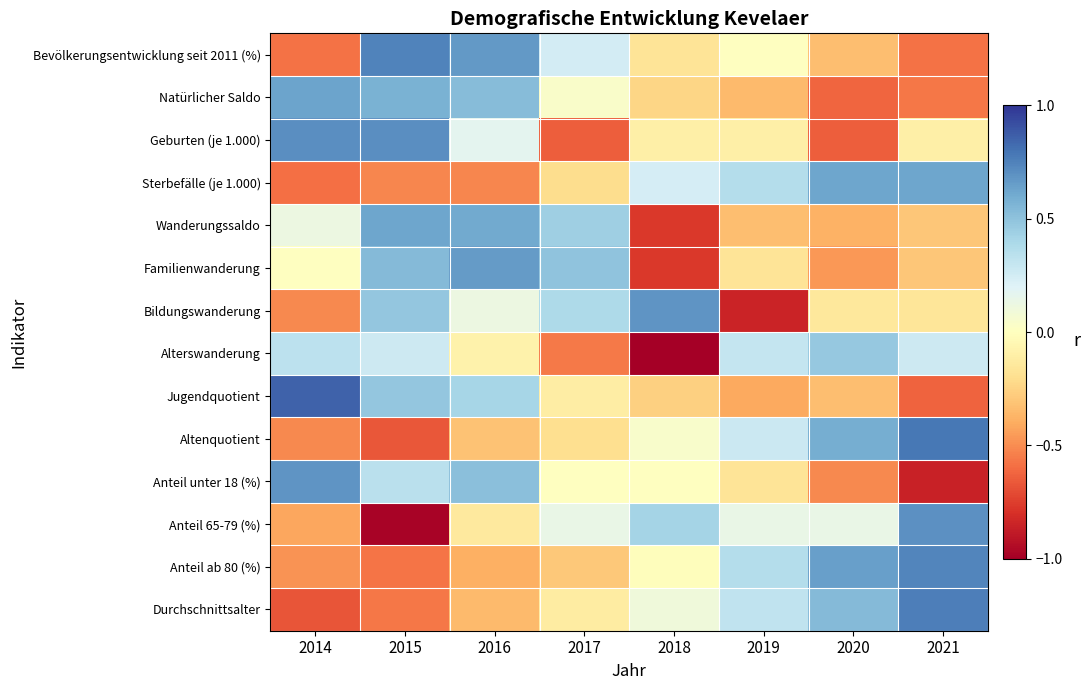

What is the difference between the highest and lowest values at 2021?

1.6